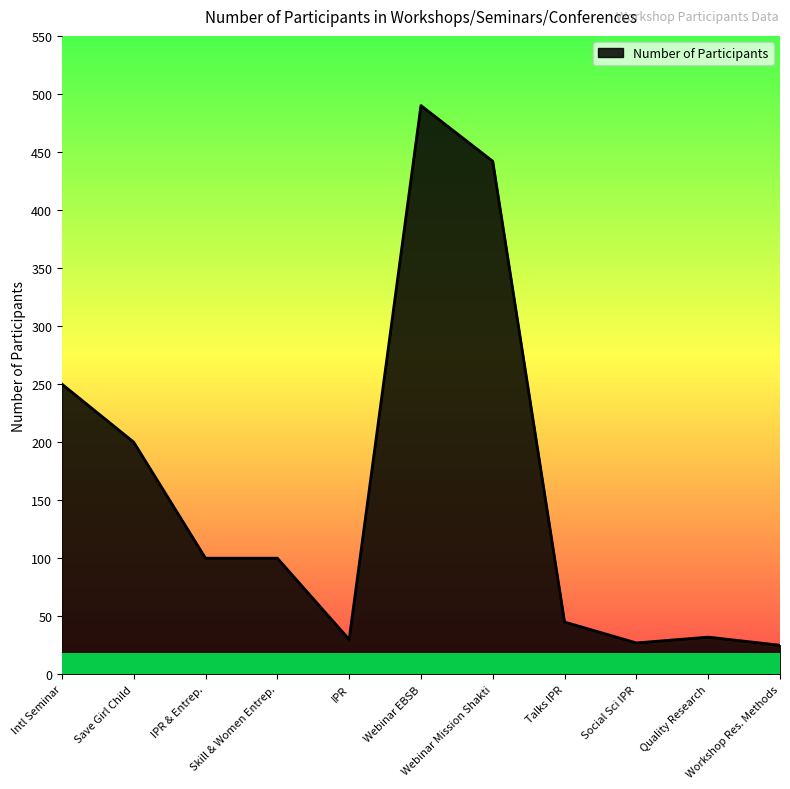

What is the smallest value displayed?

25